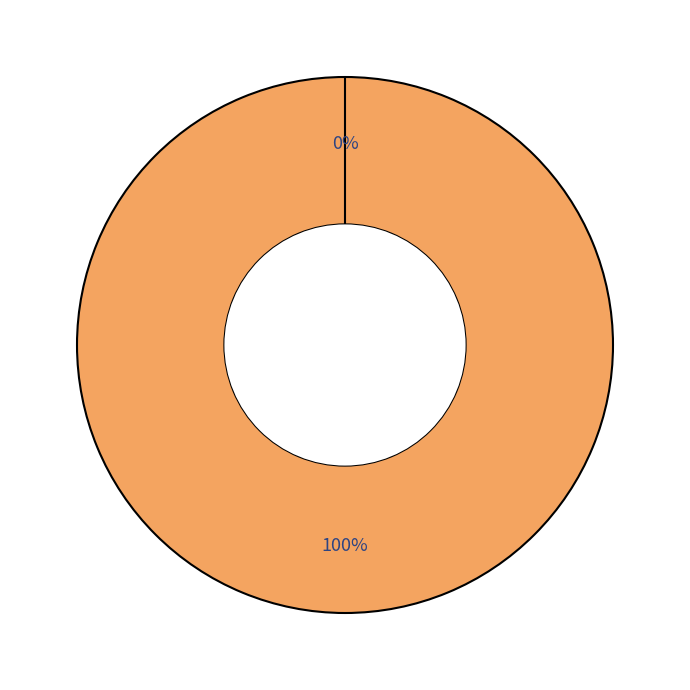

Is Ticket (io_index=0) the majority of the pie?

No